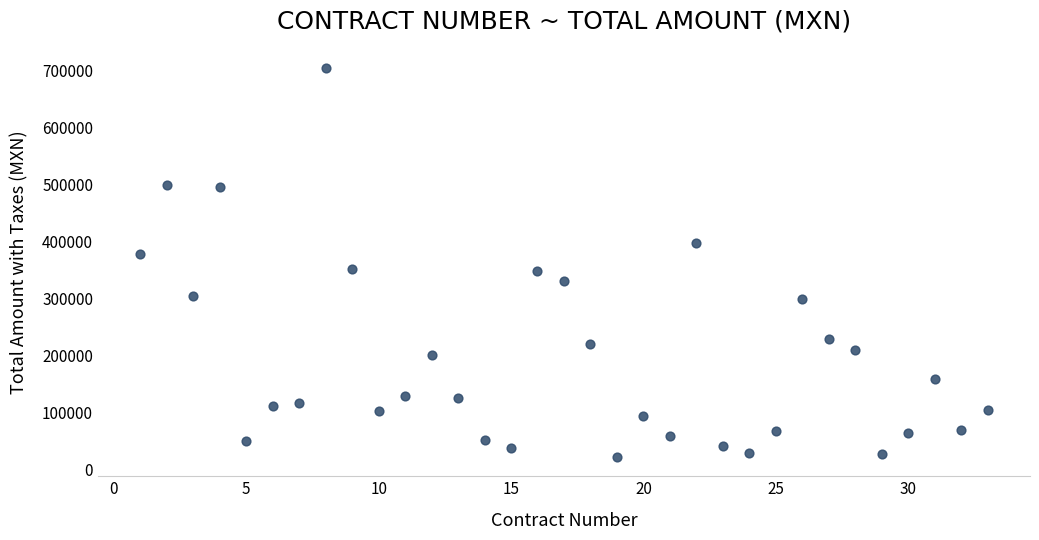

What is the range of Y values (max minus min)?

681561.0